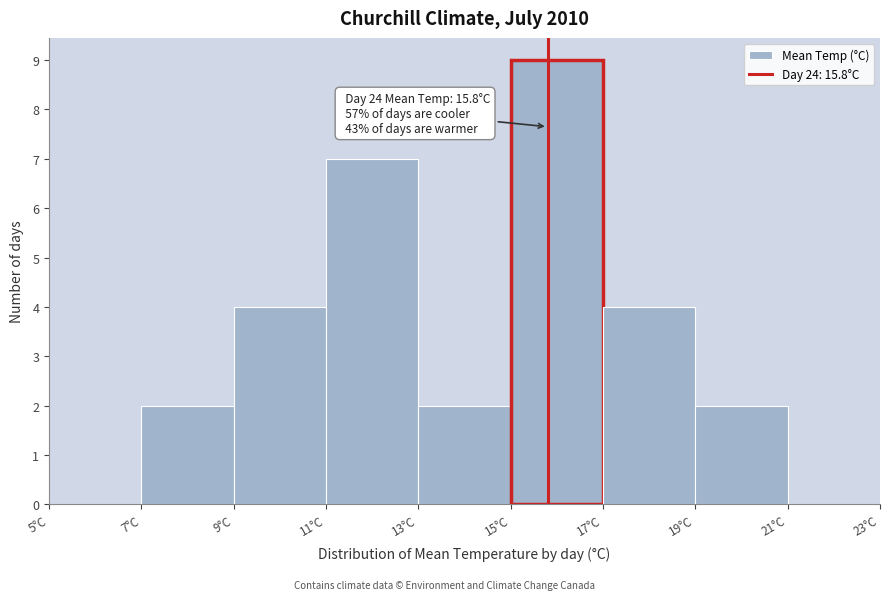

Over which range of the x-axis is the bar tallest?

15 to 17